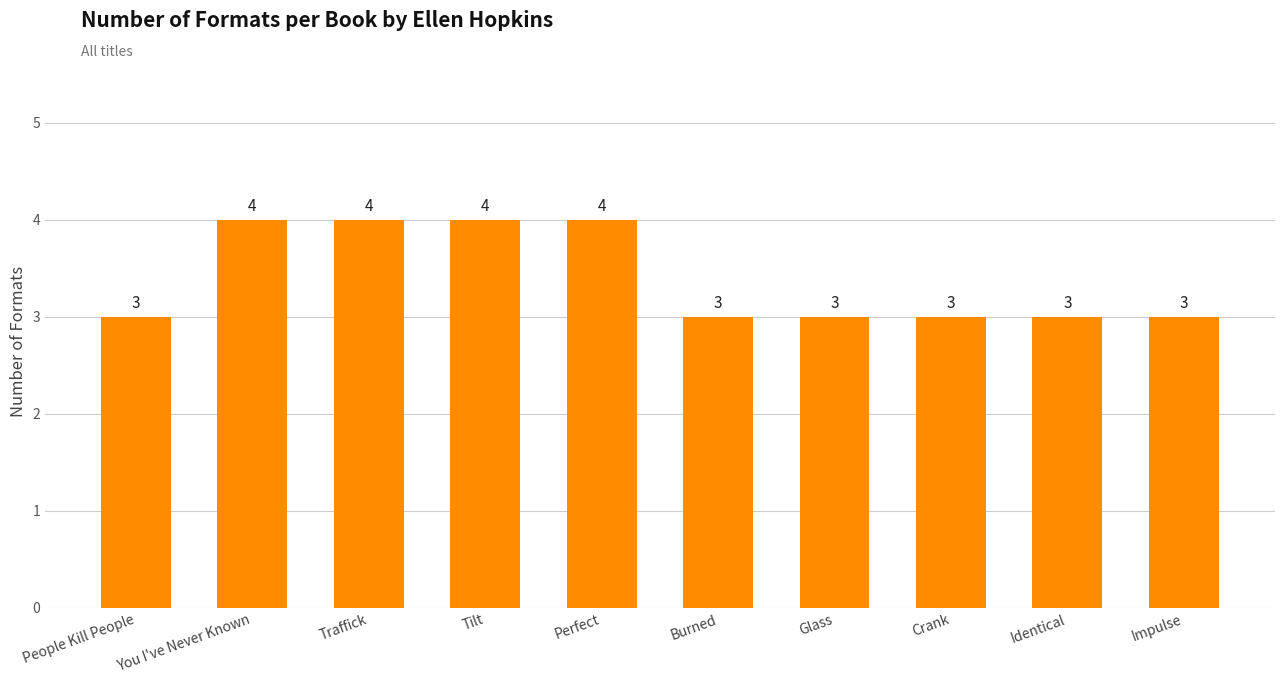

What is the maximum value shown in the chart?

4